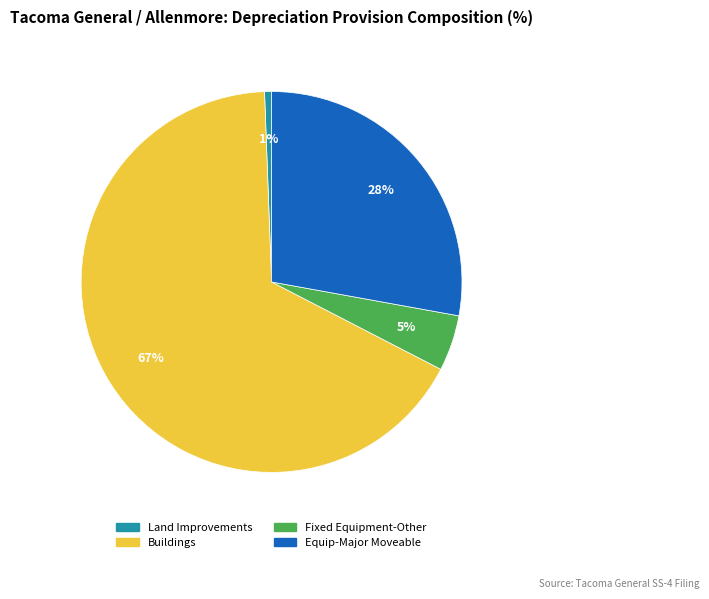

To the nearest percent, what is the average slice percentage?

25%